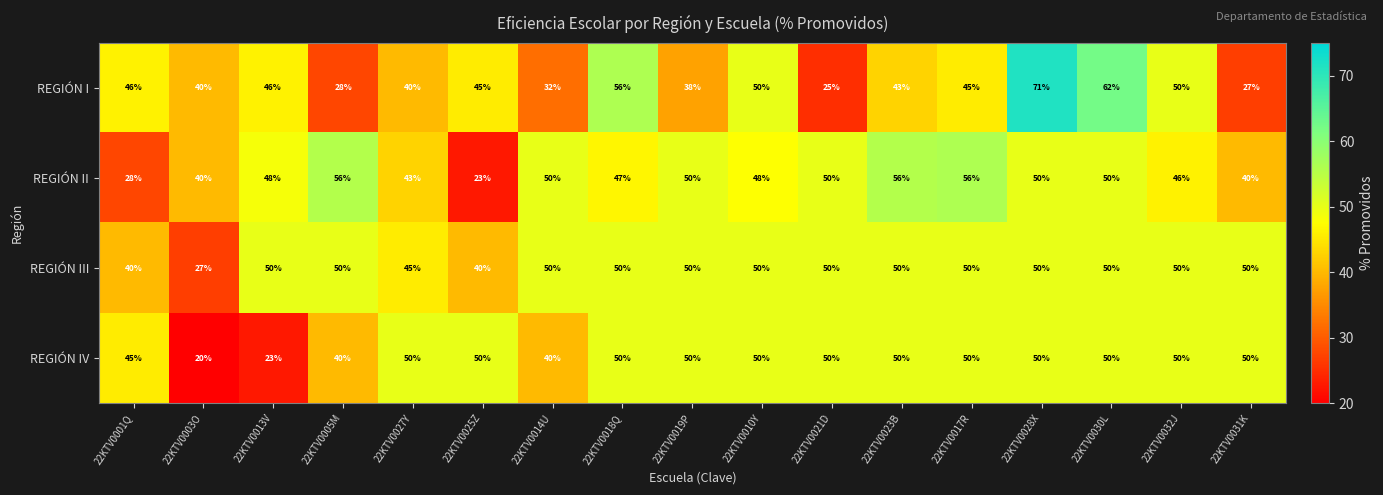

At which category is the sum across all series the highest?

22KTV0028X